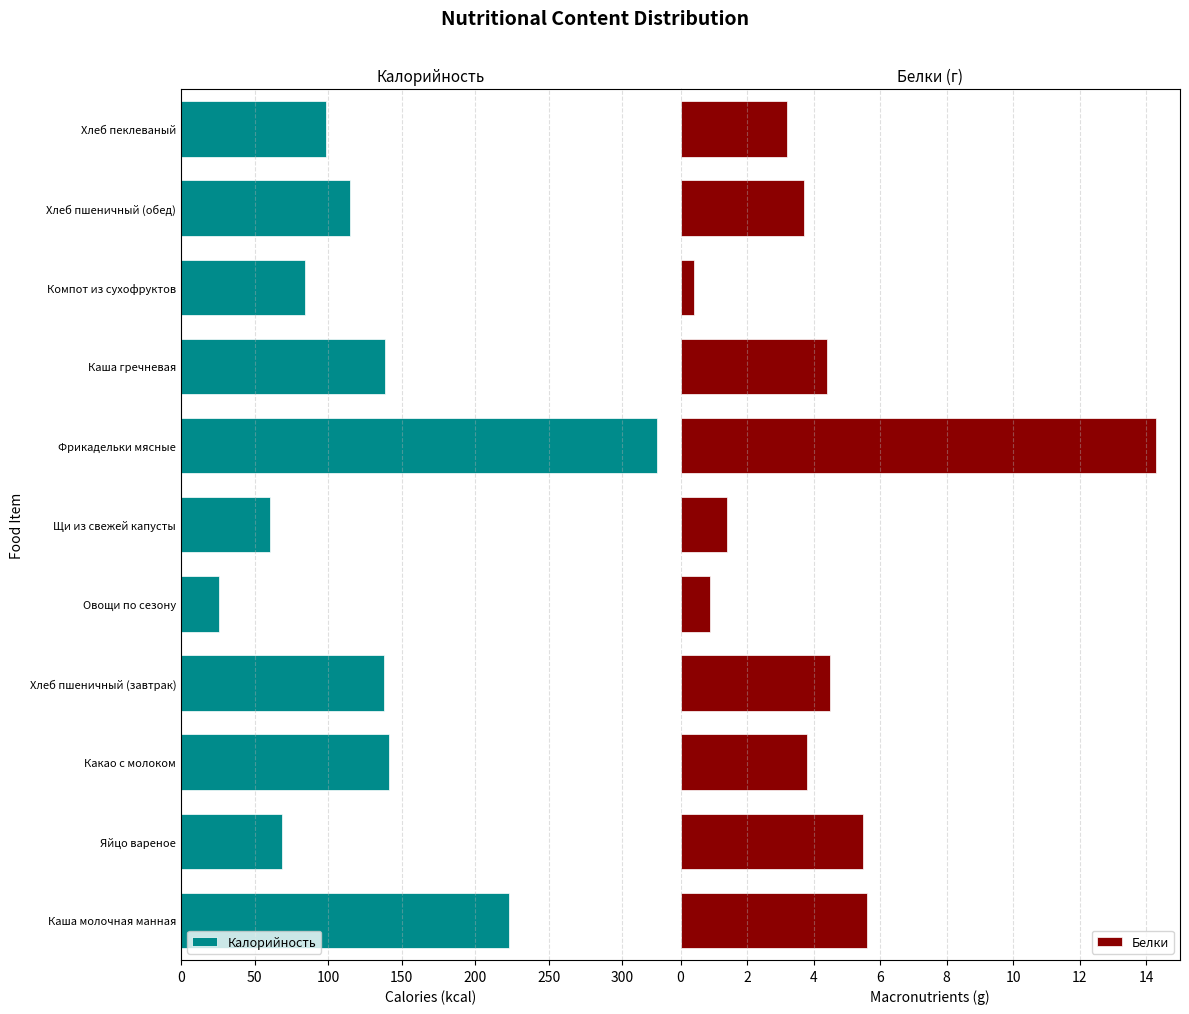

Does the chart contain stacked bars?

No